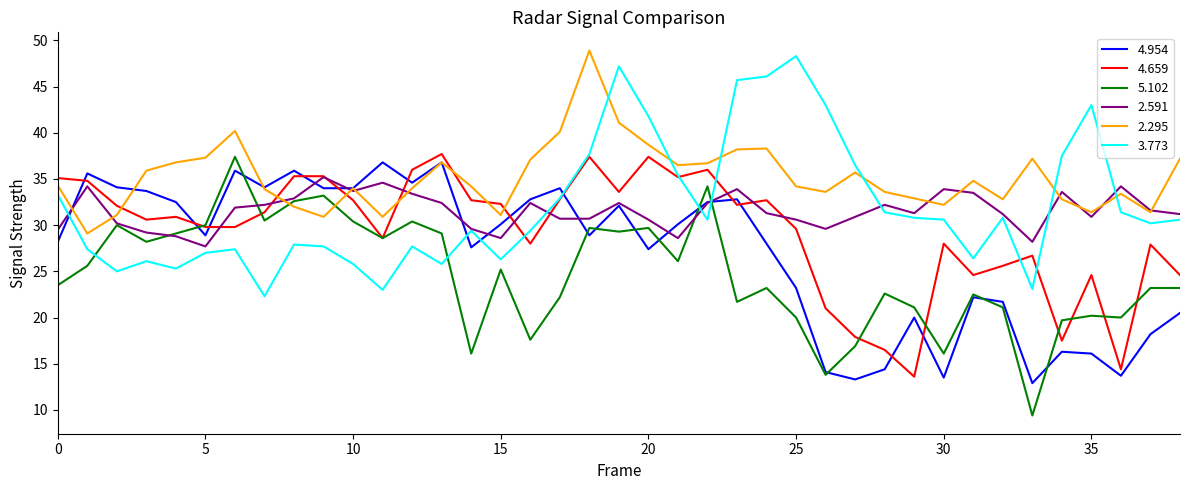

How many times do 2.295 and 5.102 cross each other?

2